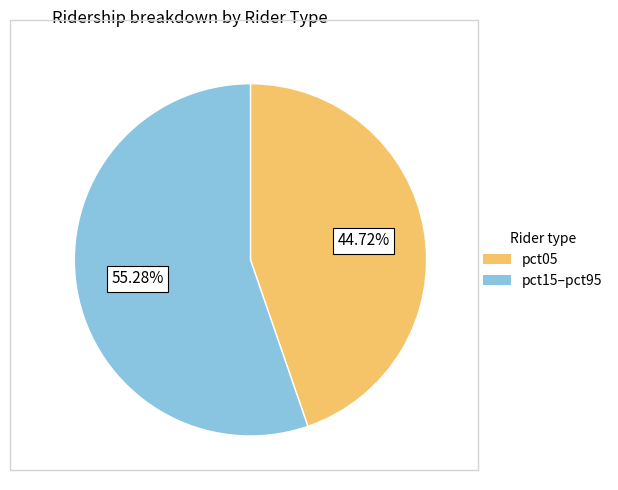

Is there a majority slice in this chart?

Yes